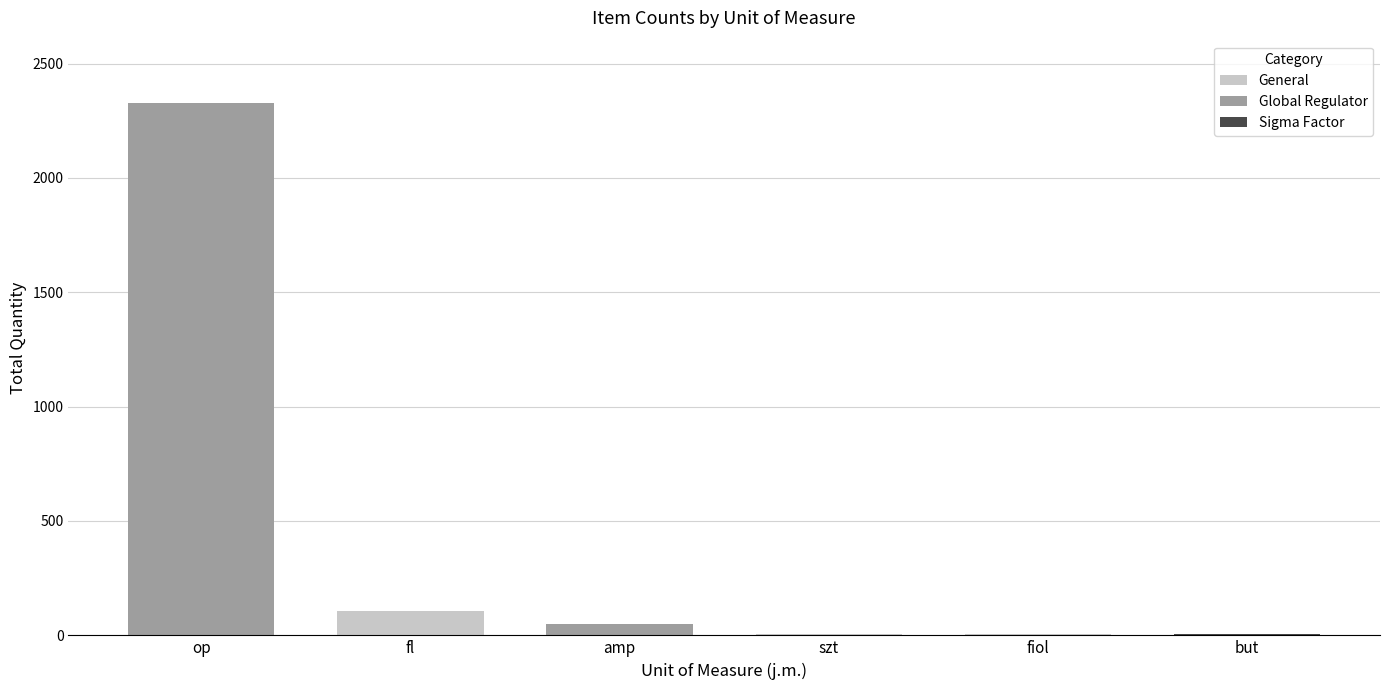

What is the maximum value shown in the chart?

2329